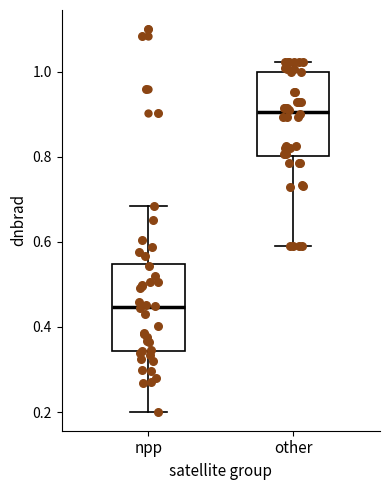

Where does the median line of the box for other sit on the y-axis? The values are not printed on the chart, so give them approximately, as read against the axis.

0.90